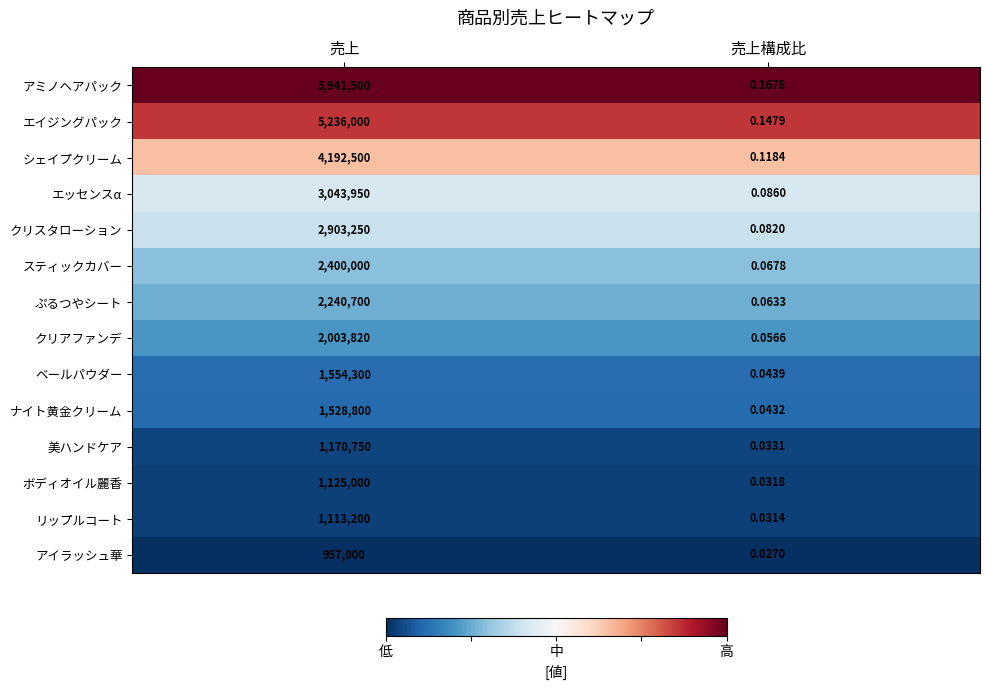

Rank the series by their maximum value, from highest to lowest.

アミノヘアパック, エイジングパック, シェイプクリーム, エッセンスα, クリスタローション, スティックカバー, ぷるつやシート, クリアファンデ, ベールパウダー, ナイト黄金クリーム, 美ハンドケア, ボディオイル麗香, リップルコート, アイラッシュ華